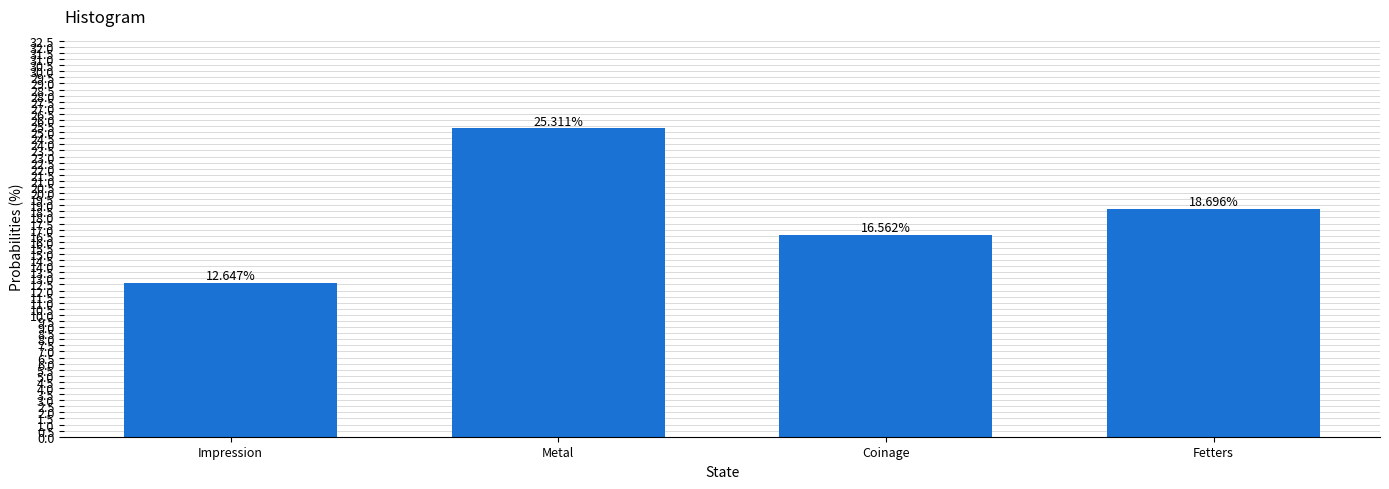

Between Impression and Coinage, which is larger?

Coinage